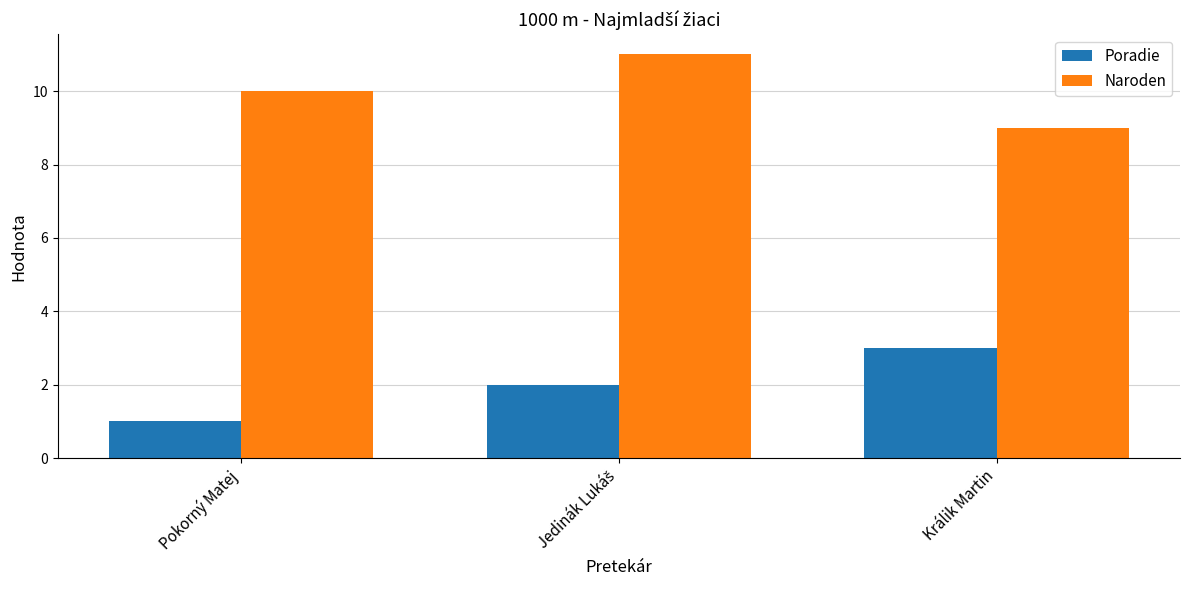

How many distinct data groups are displayed?

2